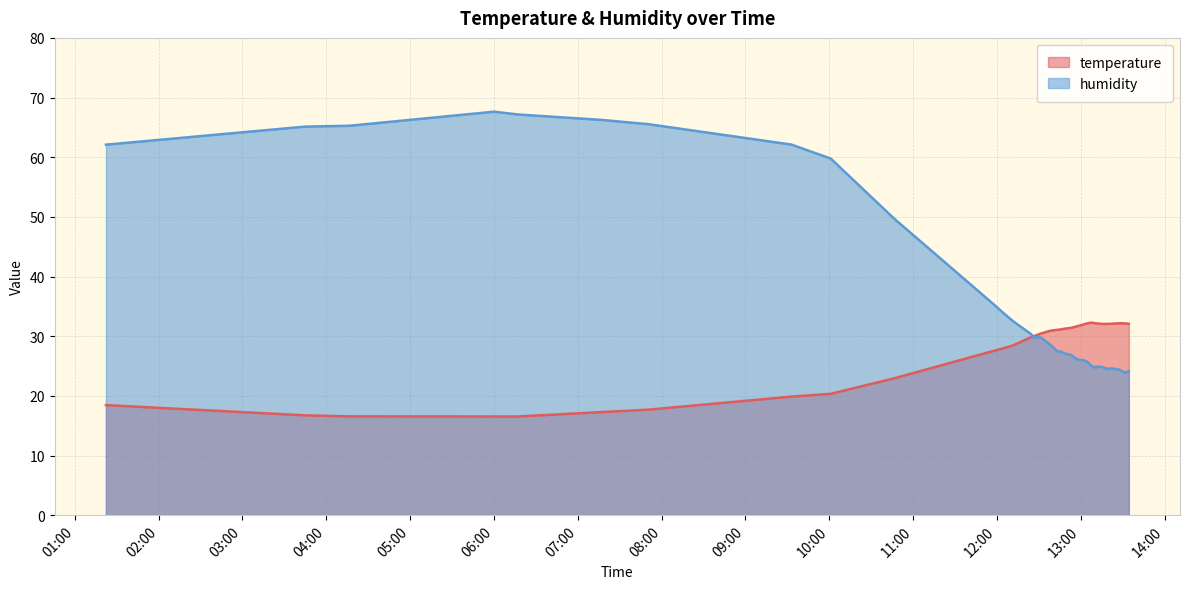

Which series has the largest total across all categories?

humidity